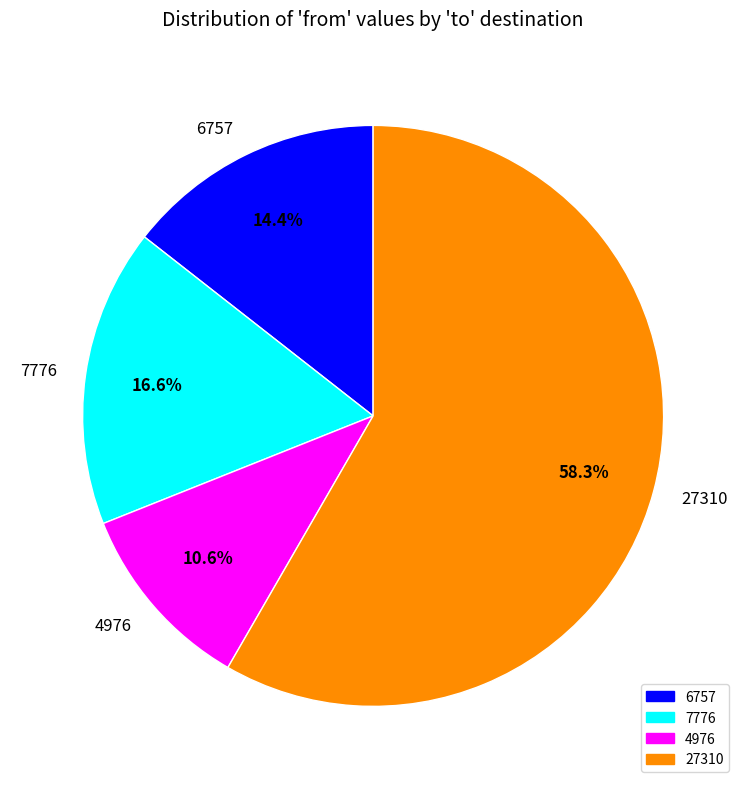

To the nearest percent, what percentage of the pie is 4976?

11%